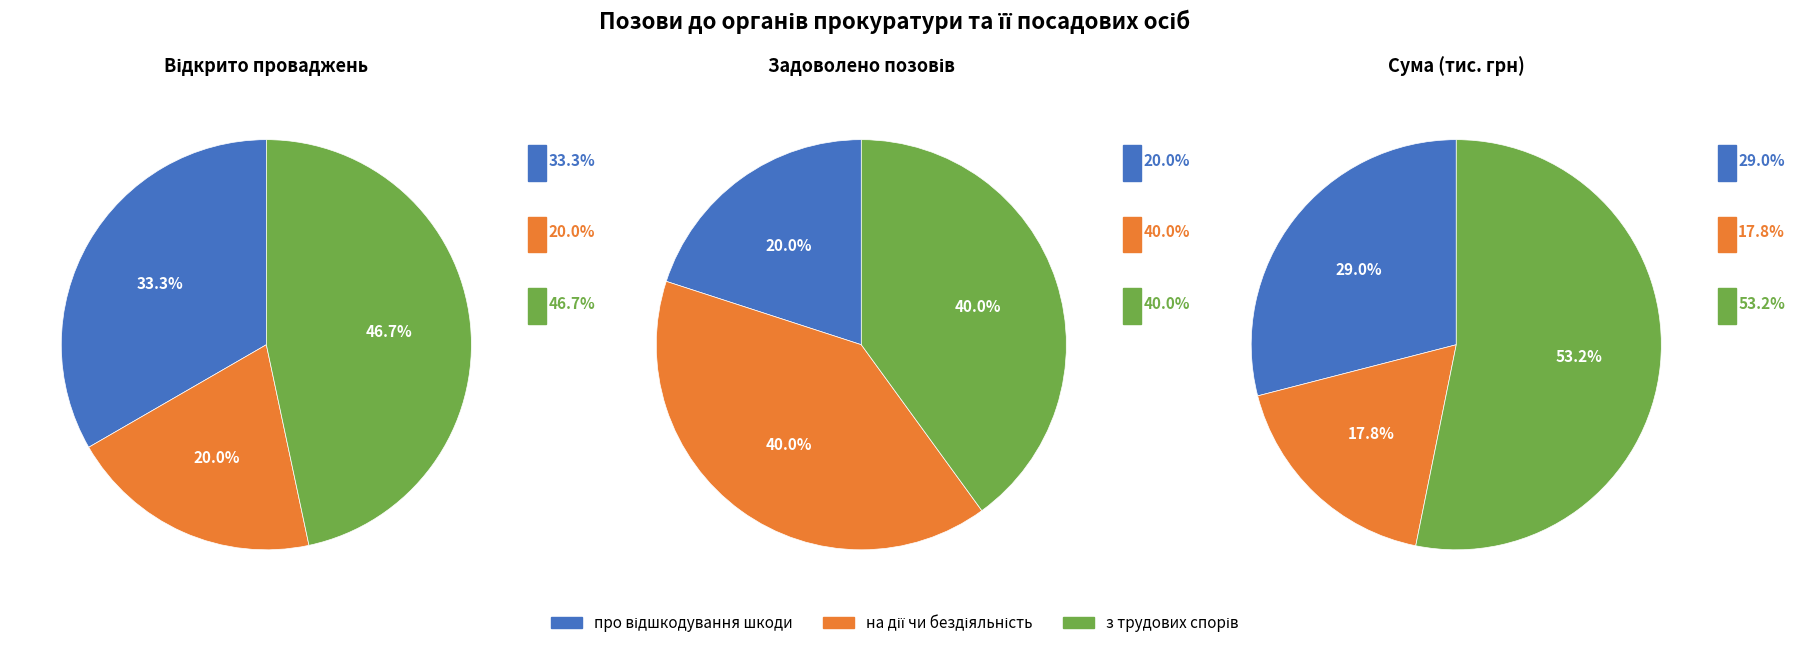

Rank the series by their average value, from highest to lowest.

з трудових спорів, про відшкодування шкоди, на дії чи бездіяльність